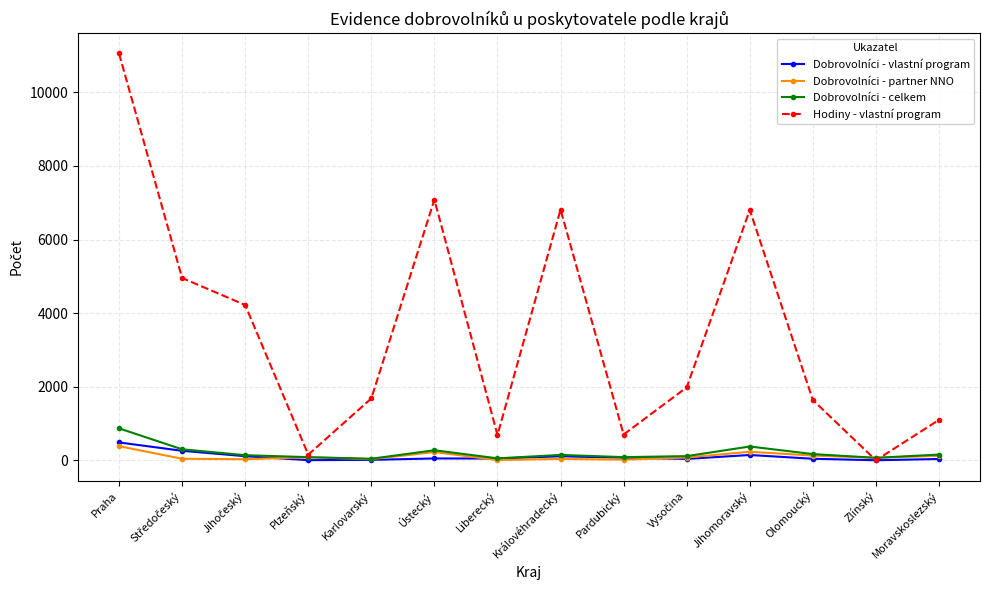

What is the spread (max minus min) of values at Praha?

10674.0